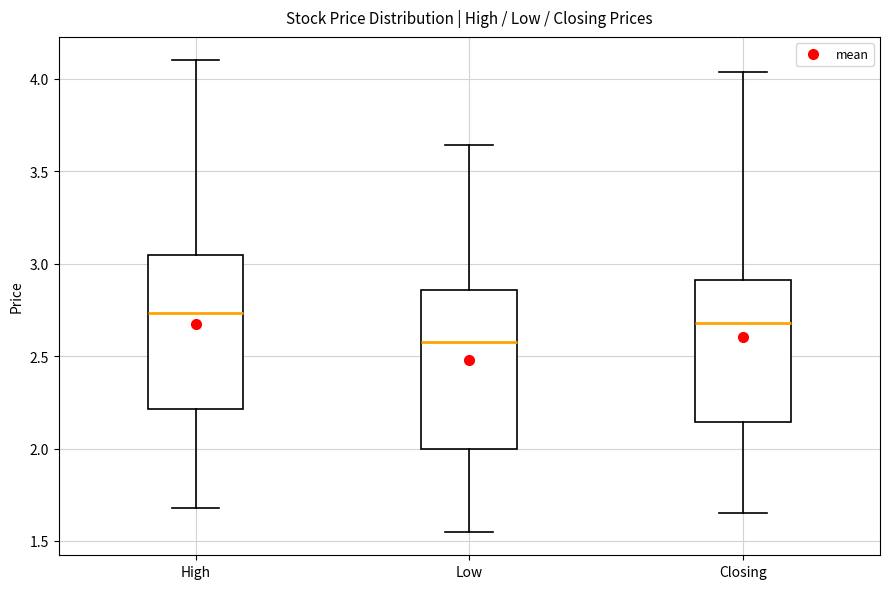

Reading left to right, transcribe this box plot: for each box, give where its median line is, the range the box spans, and where its two whiskers end, as read against the y-axis. The values are not printed on the chart, so give them approximately, as read against the axis.

High: median 2.75, box 2.20 to 3.05, whiskers 1.70 to 4.10
Low: median 2.60, box 2.00 to 2.85, whiskers 1.55 to 3.65
Closing: median 2.70, box 2.15 to 2.90, whiskers 1.65 to 4.05